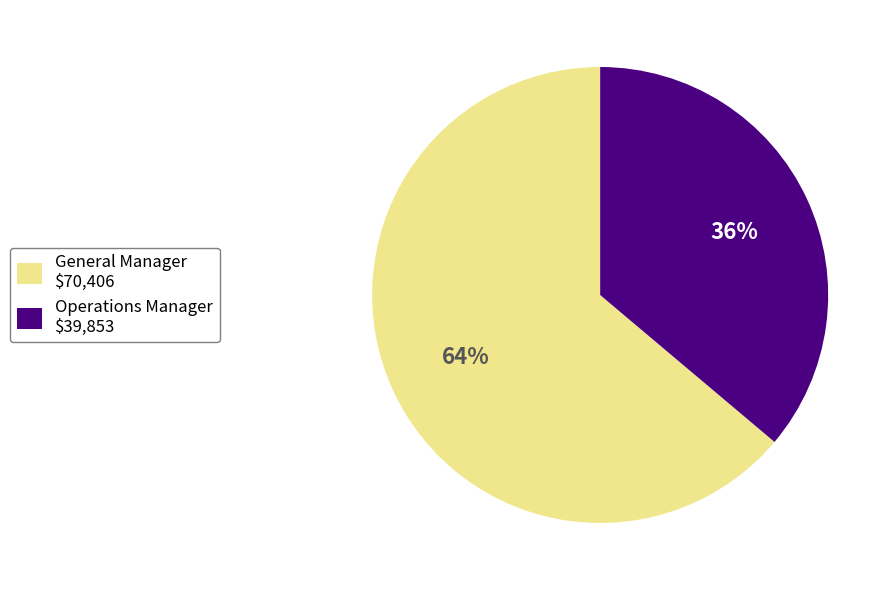

What is the largest slice in the pie chart?

General Manager